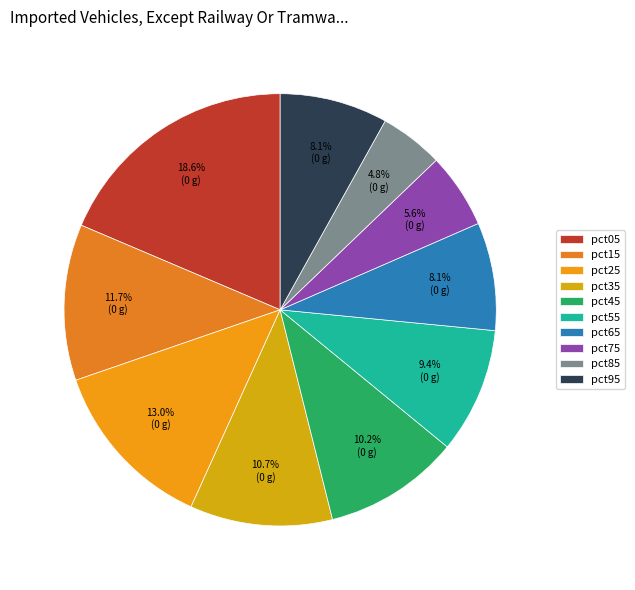

True or false: pct15 accounts for 1% of the total.

False